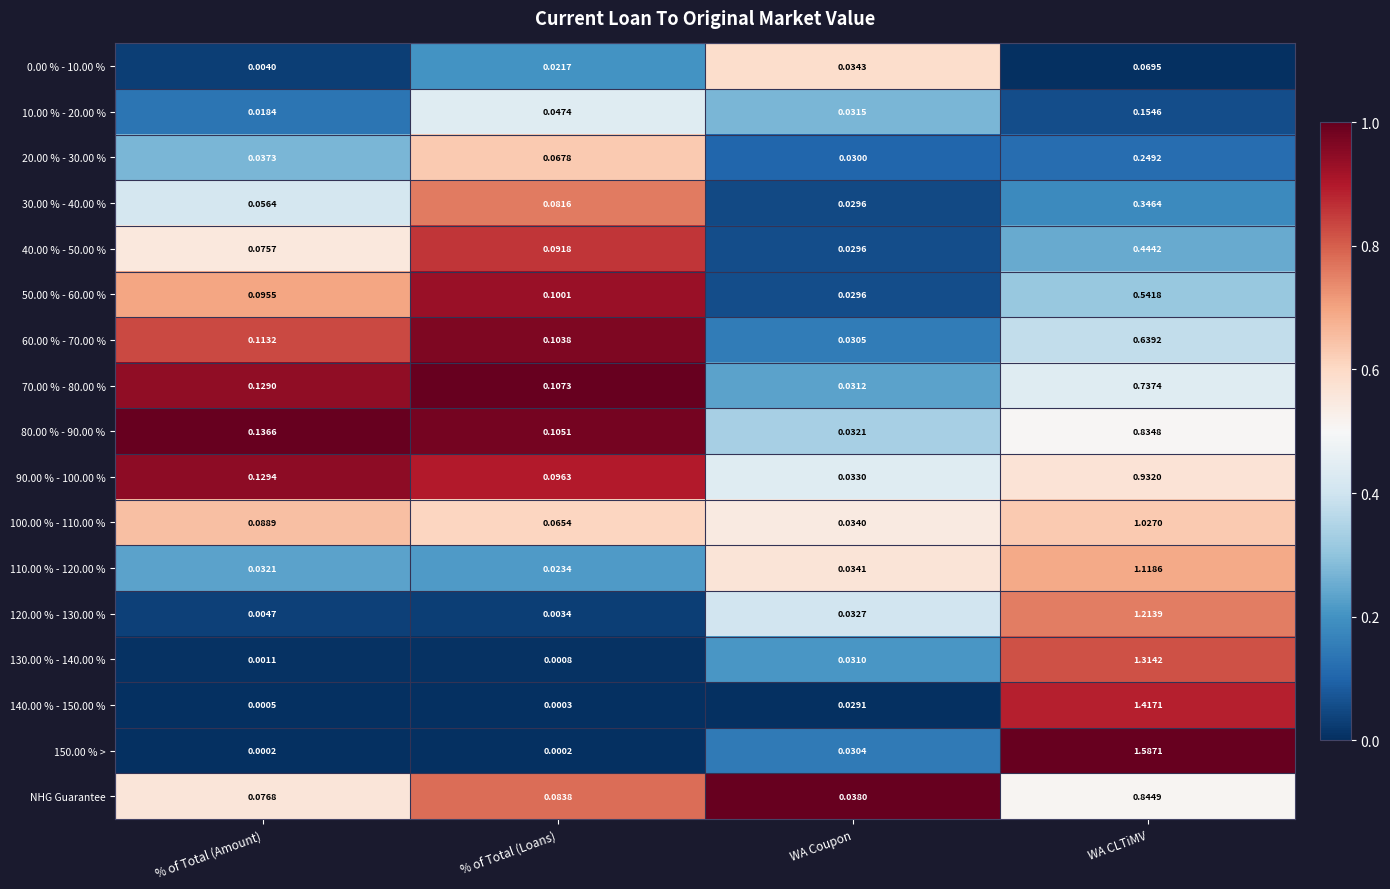

Which series has the largest range (max minus min)?

150.00 % >